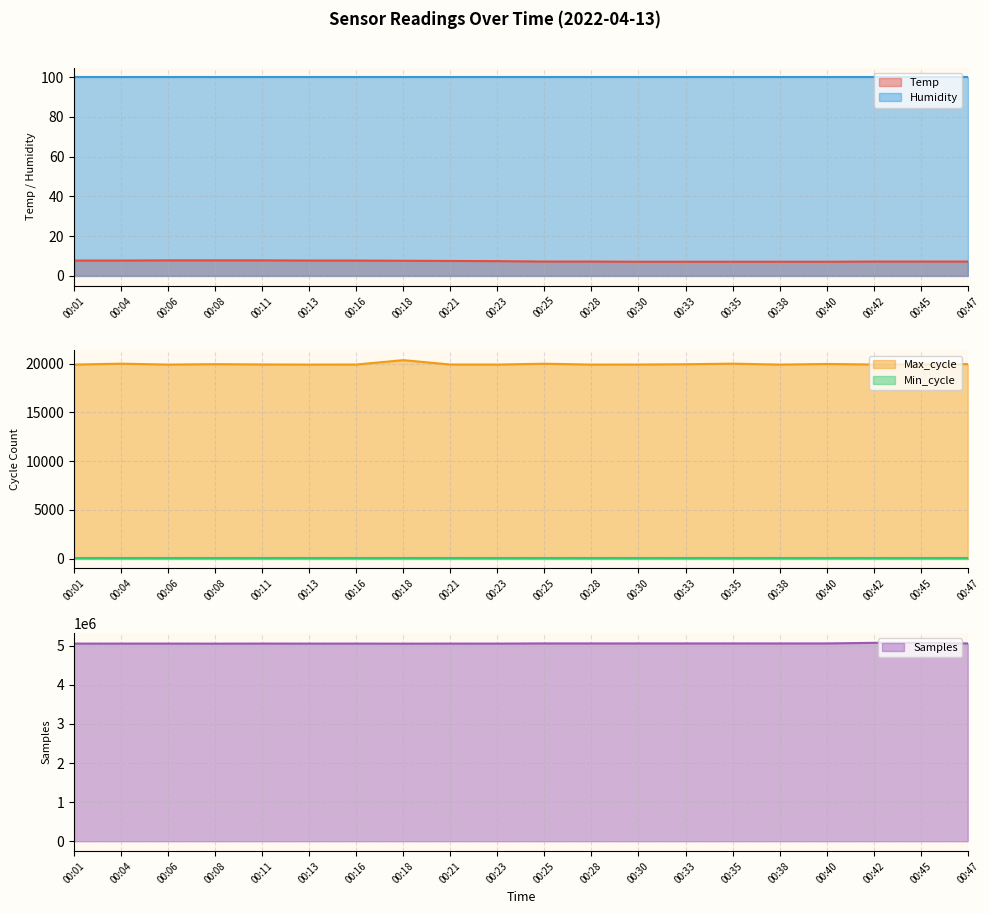

What is the highest value of the Humidity series?

99.9